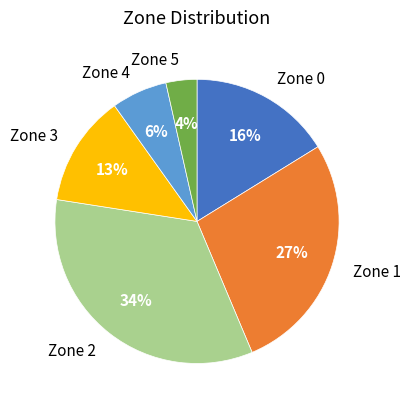

What percentage is the Zone 3 slice, to the nearest percent?

13%